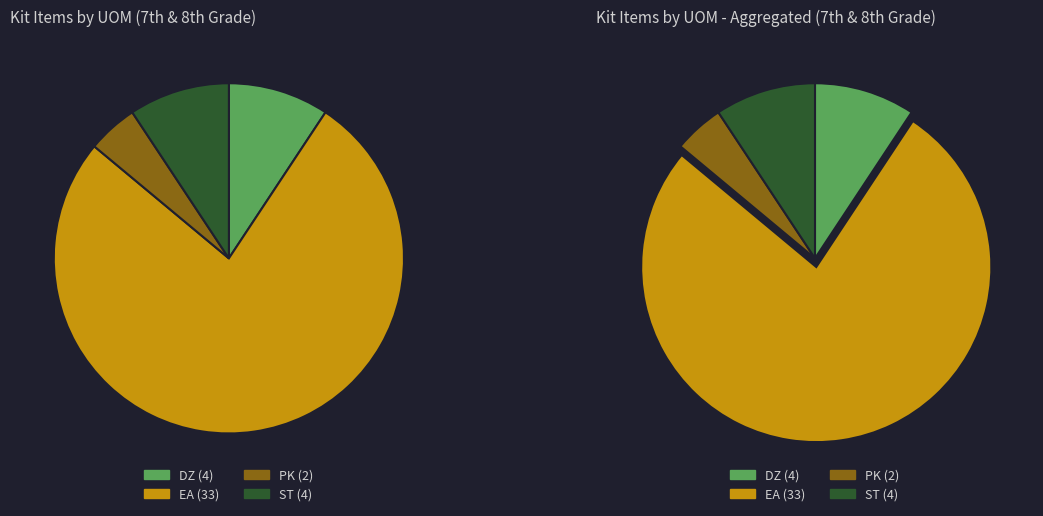

What is the smallest slice in the pie chart?

PK